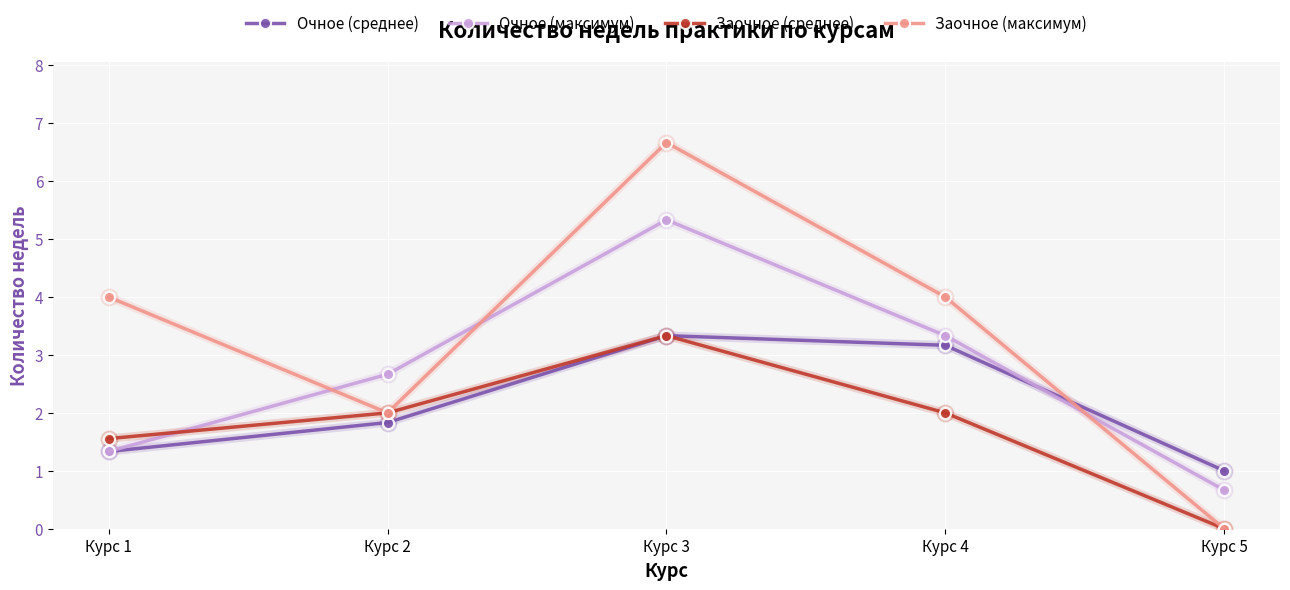

What is the total value across all series at Курс 4?

12.5